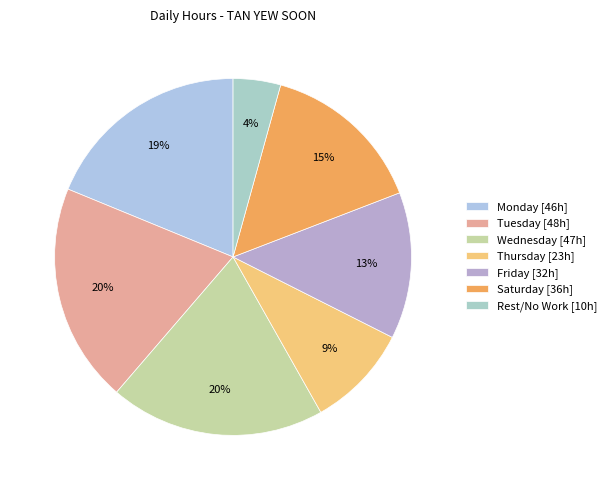

Count the number of slices in the pie.

7